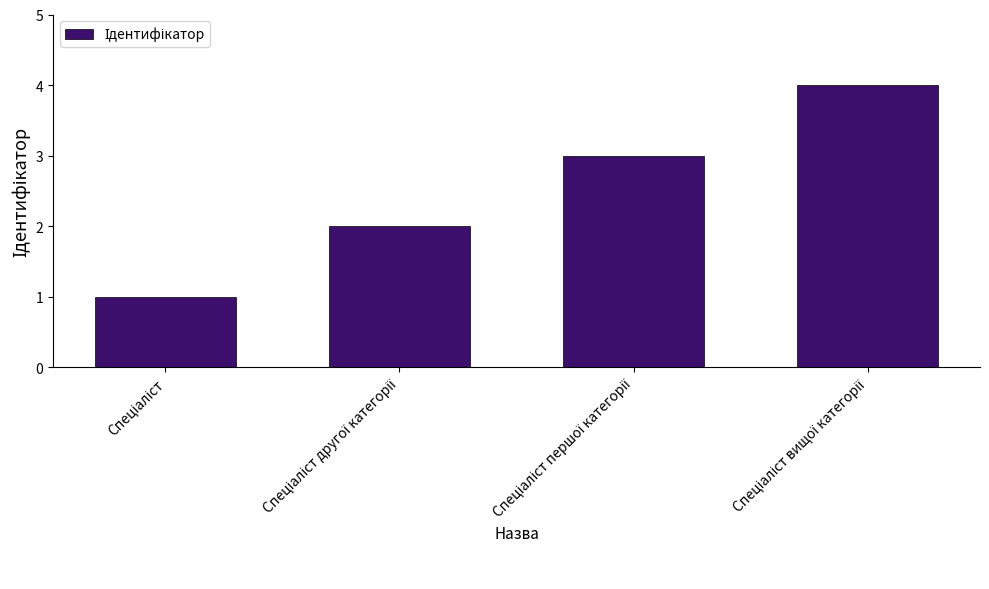

Does the chart contain any negative values?

No